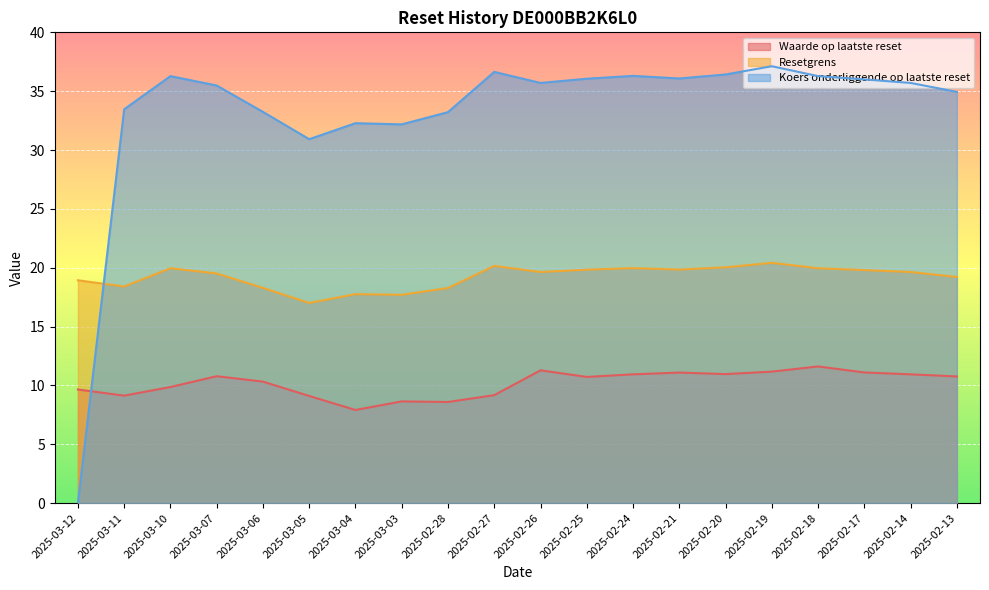

True or false: Waarde op laatste reset has more than 0 points higher than both neighbors.

True